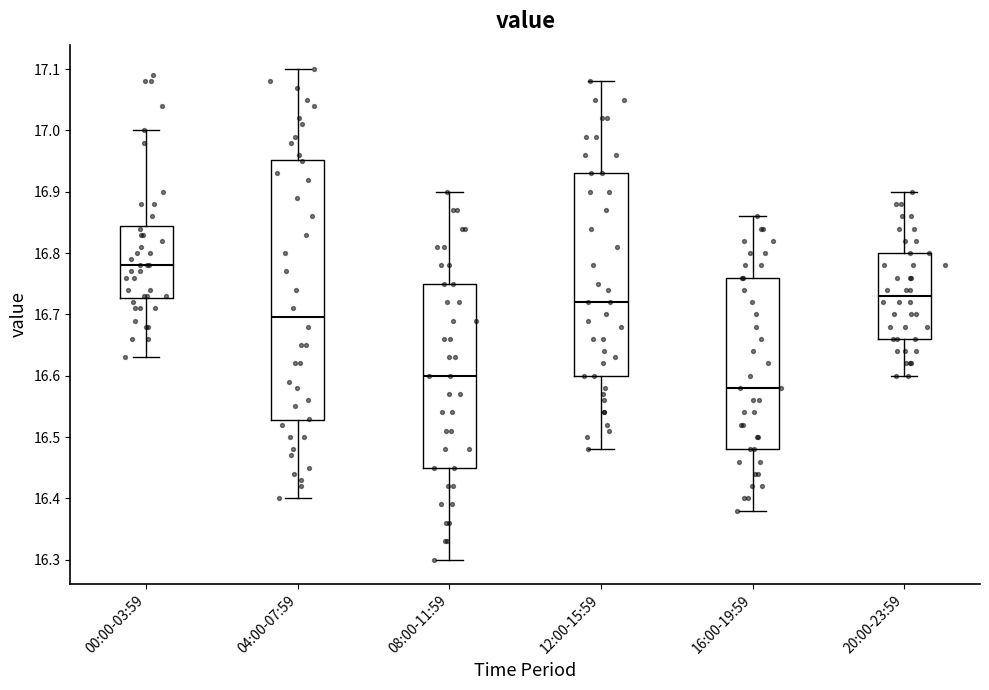

Reading left to right, read every box against the y-axis: the position of its median line, the range the box covers, and the ends of its whiskers. The values are not printed on the chart, so give them approximately, as read against the axis.

00:00-03:59: median 16.78, box 16.73 to 16.85, whiskers 16.63 to 17.00
04:00-07:59: median 16.70, box 16.53 to 16.95, whiskers 16.40 to 17.10
08:00-11:59: median 16.60, box 16.45 to 16.75, whiskers 16.30 to 16.90
12:00-15:59: median 16.72, box 16.60 to 16.93, whiskers 16.48 to 17.08
16:00-19:59: median 16.58, box 16.48 to 16.76, whiskers 16.38 to 16.86
20:00-23:59: median 16.73, box 16.66 to 16.80, whiskers 16.60 to 16.90